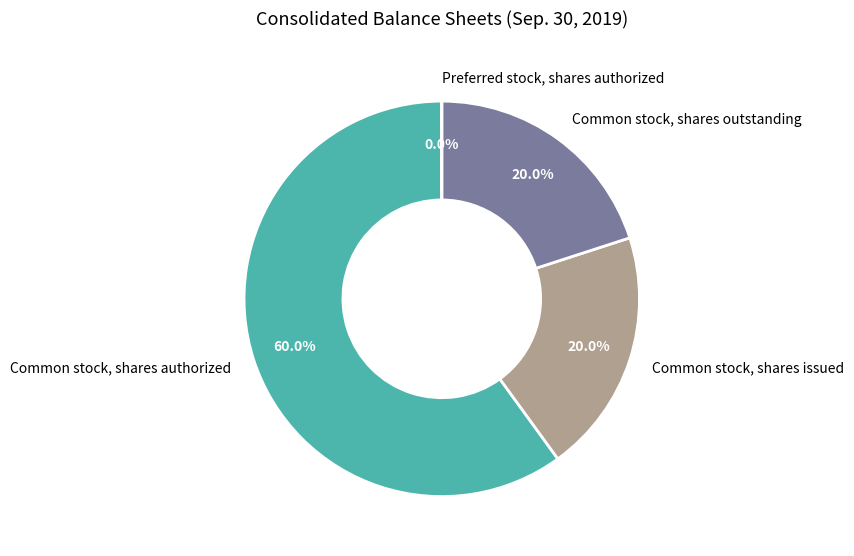

What percentage is NOT represented by Common stock, shares issued?

80.0%